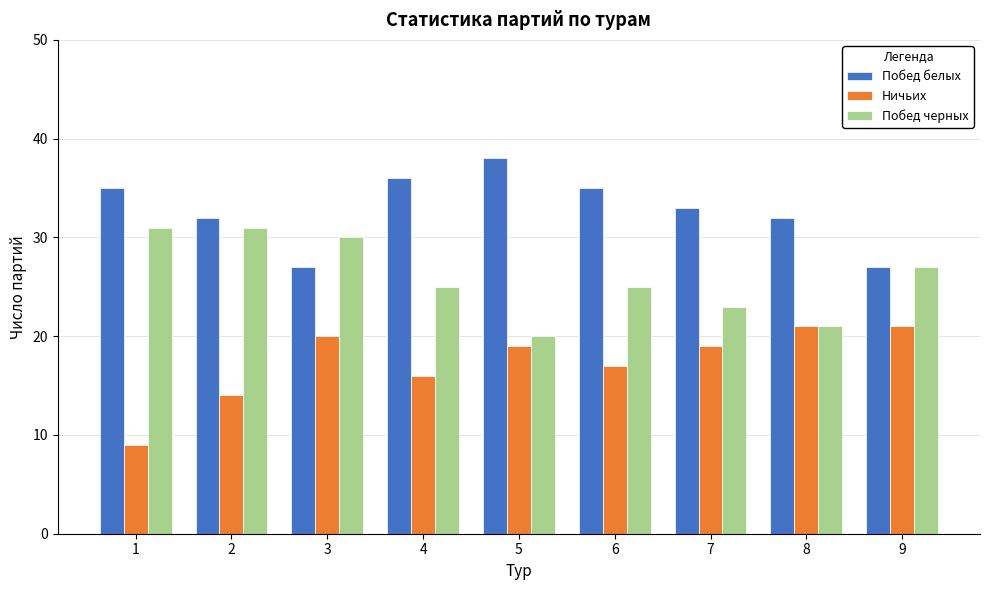

Rank the series by their maximum value, from lowest to highest.

Ничьих, Побед черных, Побед белых